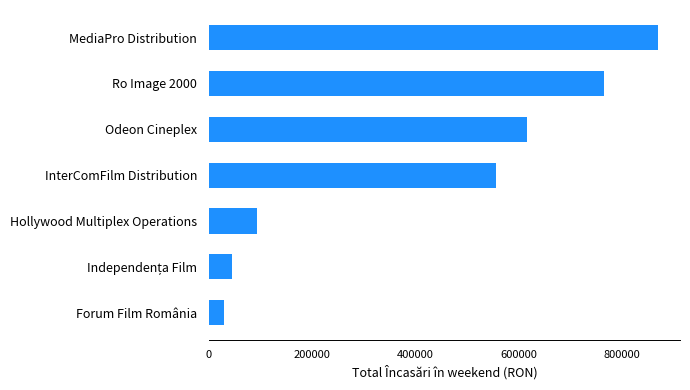

What is the difference between the maximum and minimum values?

838657.7